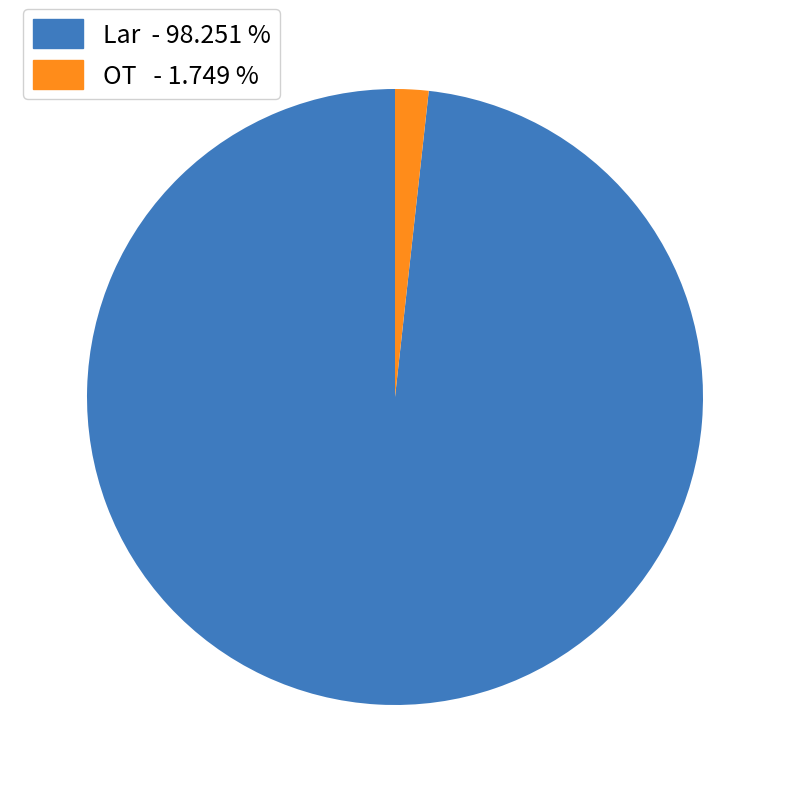

Between Lar - 98.251 % and OT - 1.749 %, which is larger?

Lar - 98.251 %